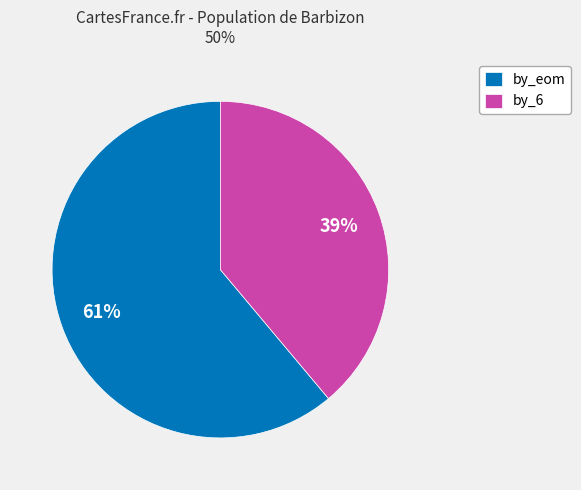

Is there a majority slice in this chart?

Yes